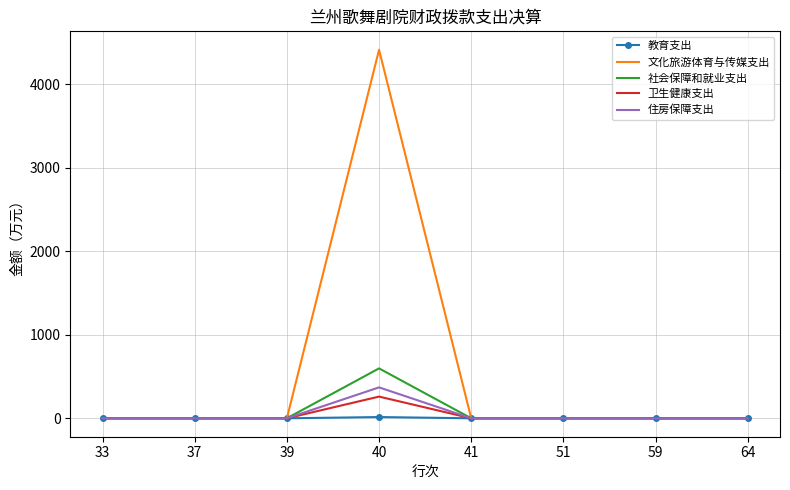

Which series has the widest spread of values?

文化旅游体育与传媒支出